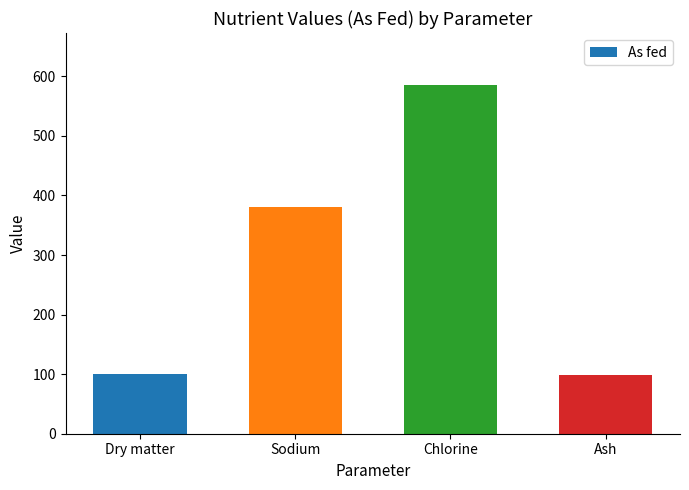

What is the difference between the maximum and minimum values?

485.7